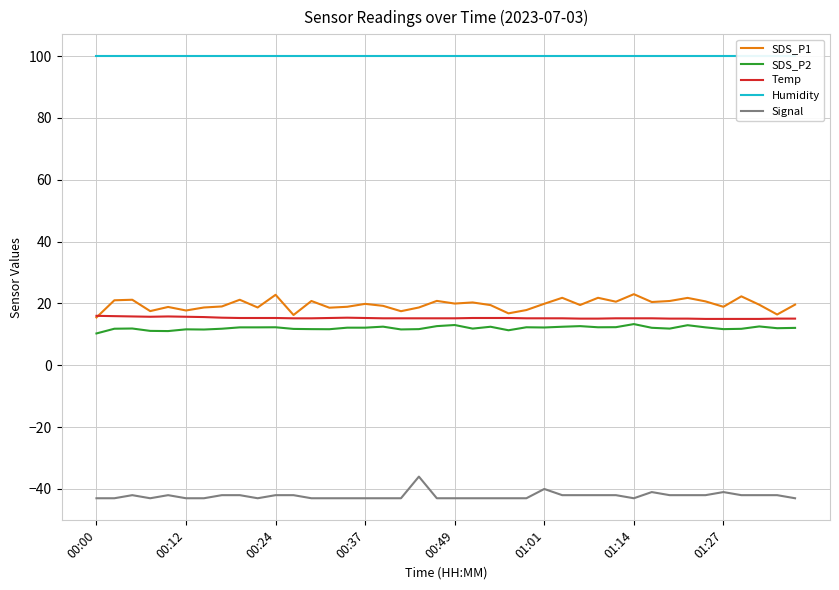

What position from the right is 13?

27